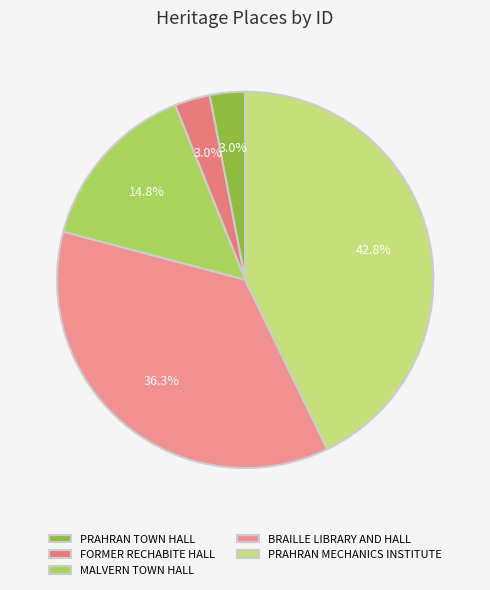

To the nearest percent, what percentage of the pie is BRAILLE LIBRARY AND HALL?

36%